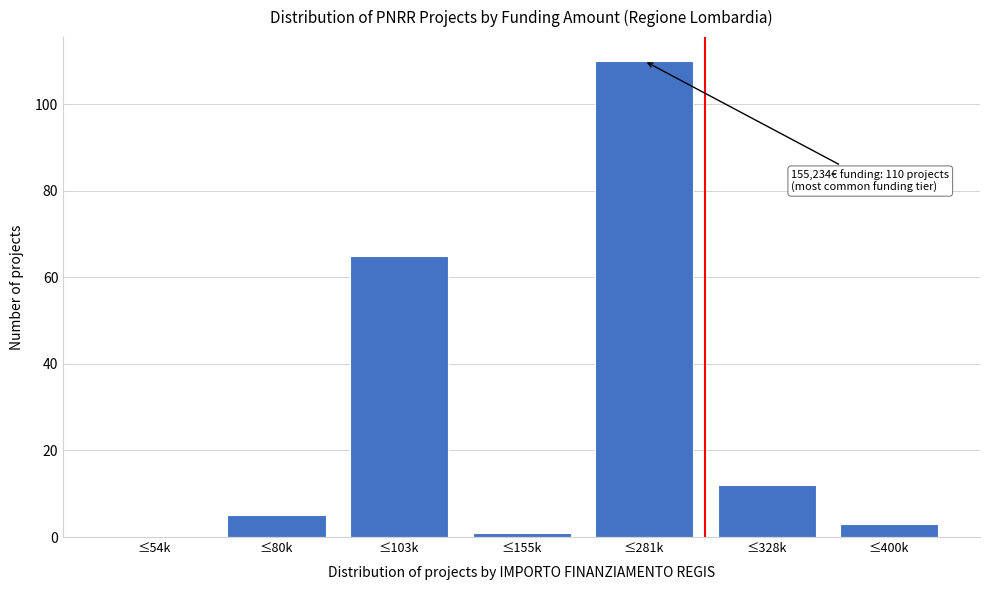

Reading left to right, extract all data points from this chart.

≤54k=0	≤80k=5	≤103k=65	≤155k=1	≤281k=110	≤328k=12	≤400k=3